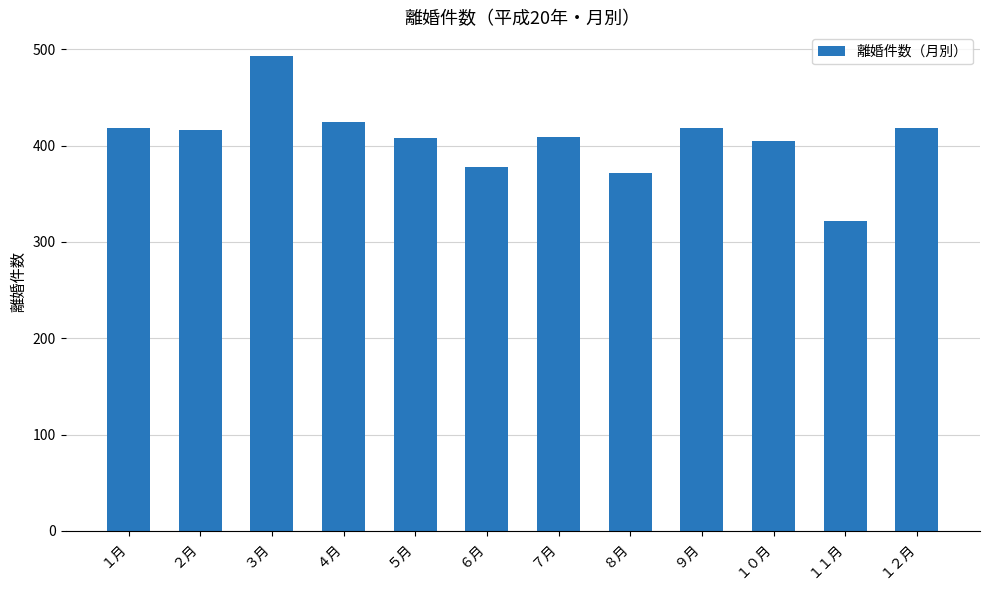

What is the greatest value displayed?

493